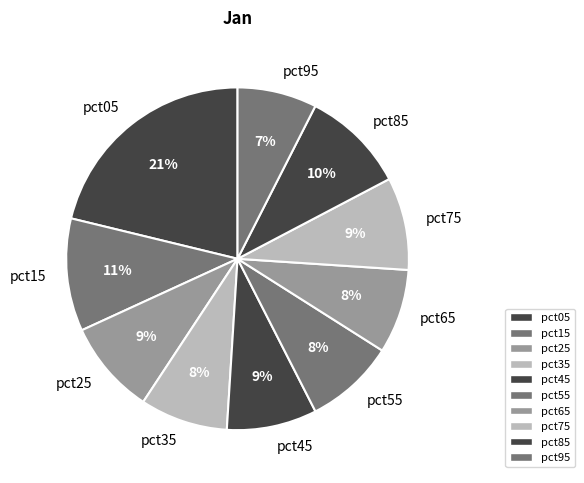

Do pct95 and pct35 together represent more than half of the pie?

No